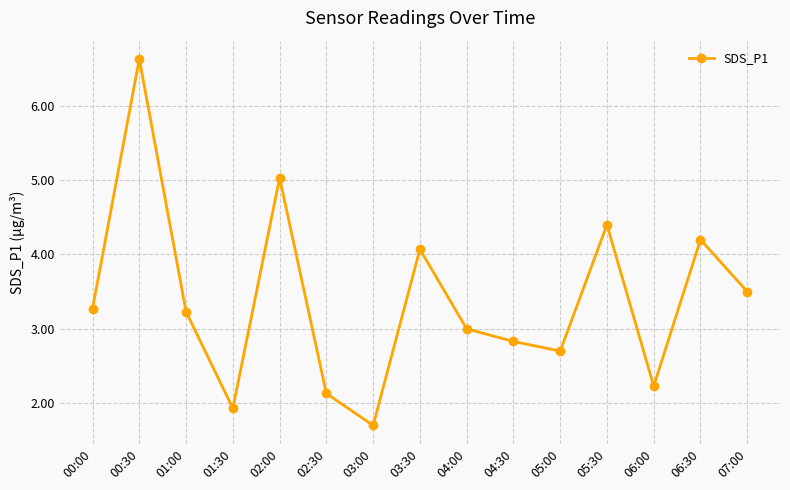

At which category does the data reach its first local peak?

00:30